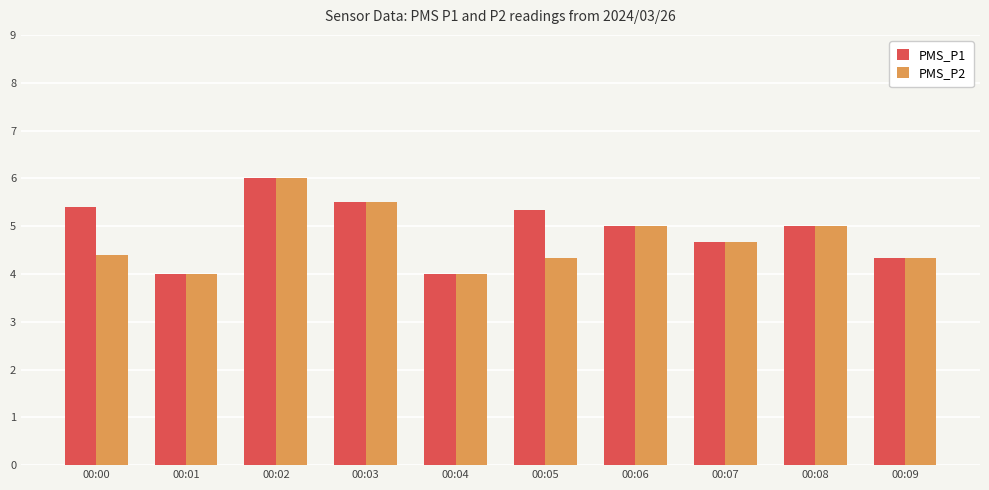

How many groups of bars are there?

10